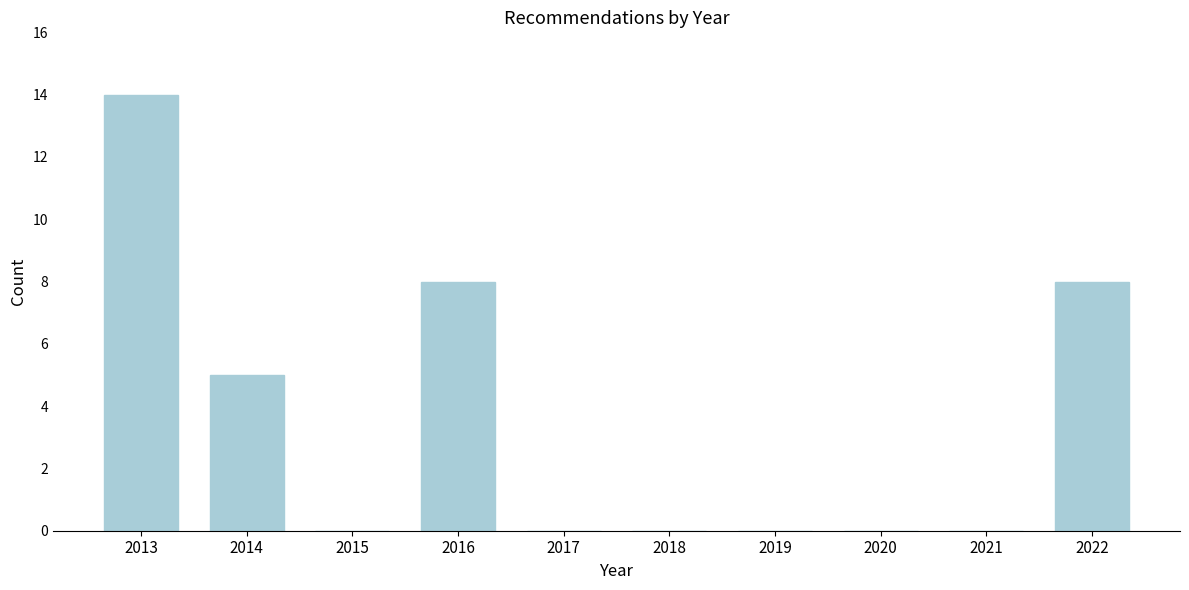

Reading right to left, extract all data points from this chart.

2022=8	2021=0	2020=0	2019=0	2018=0	2017=0	2016=8	2015=0	2014=5	2013=14